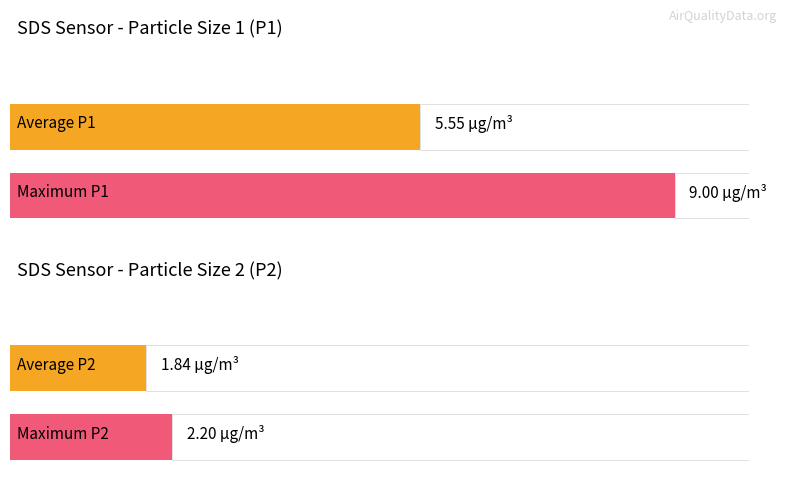

Is the value of SDS_P1 at 00:39 greater than the value of SDS_P2 at 01:01?

Yes